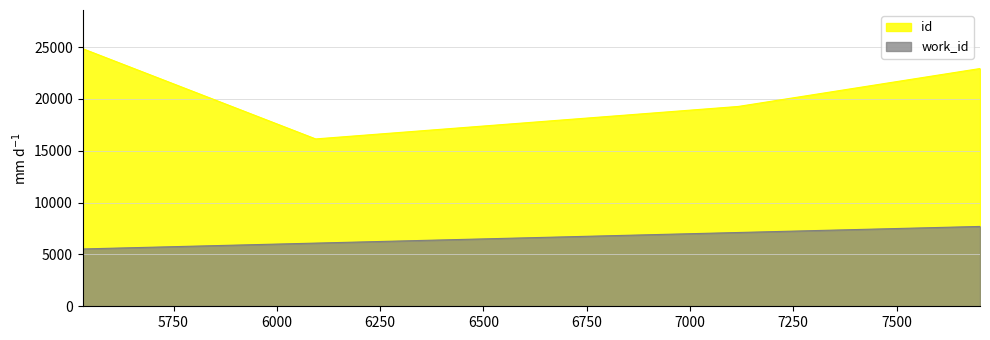

Reading left to right, extract all data points from this chart.

5530	6094	7117	7702